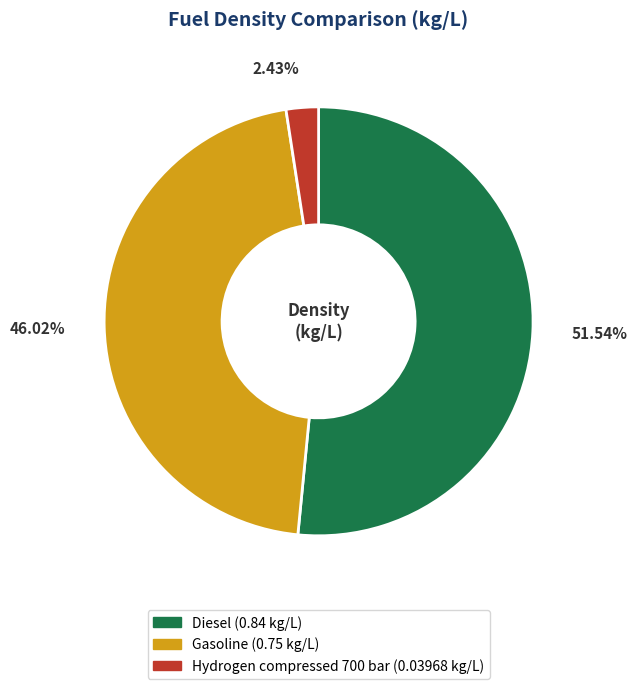

How much of the chart is everything except Gasoline?

54.0%